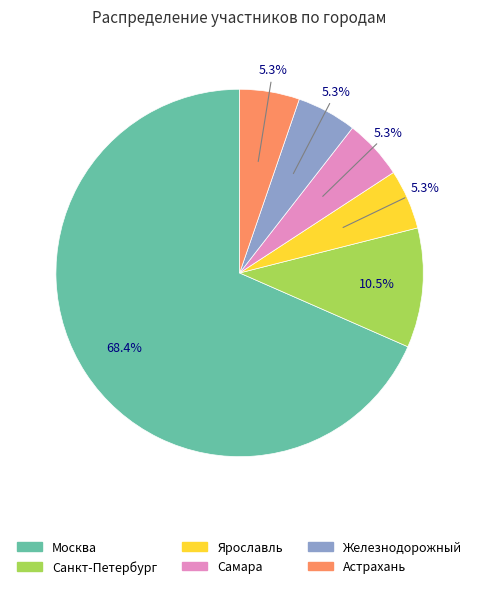

Is there any slice that represents more than half of the pie?

Yes